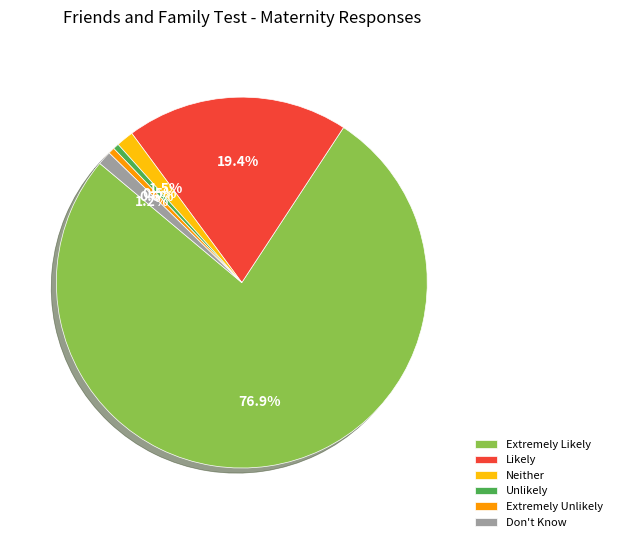

Which slice represents more than half of the pie?

Extremely Likely